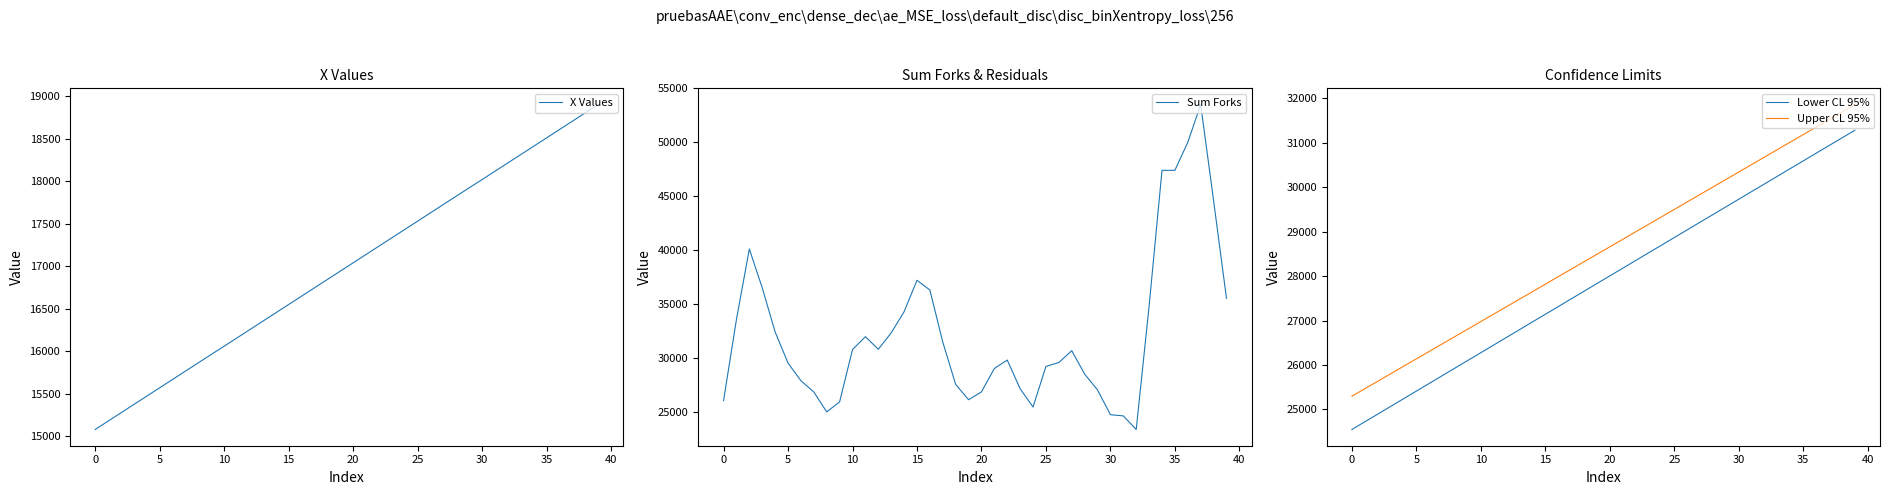

What is the label of the 7th point from the right?

33